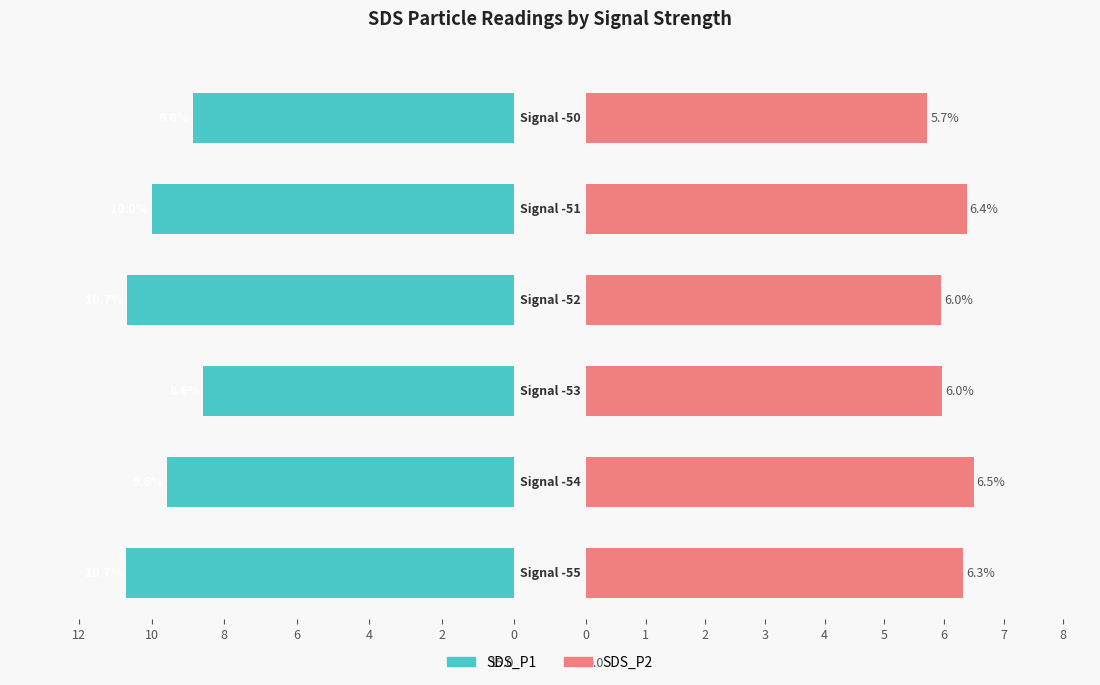

What are all the series names shown in the legend?

SDS_P1, SDS_P2